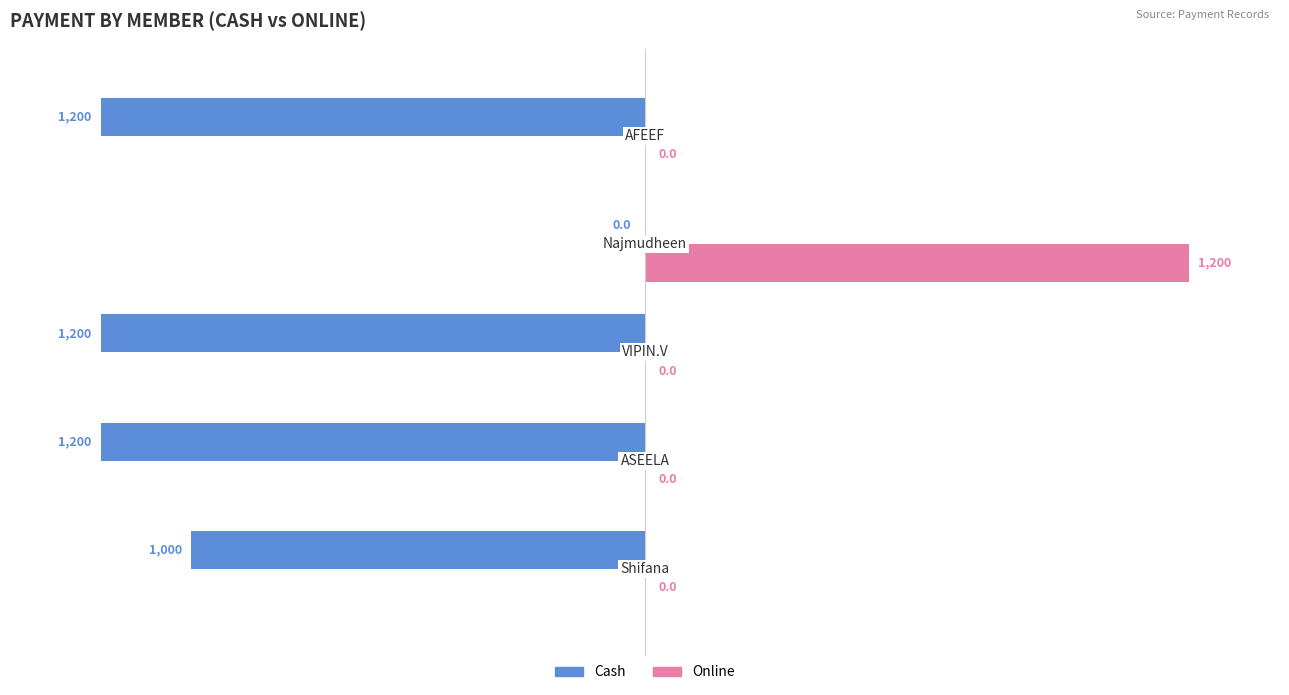

What is the sum of all Online values?

1200